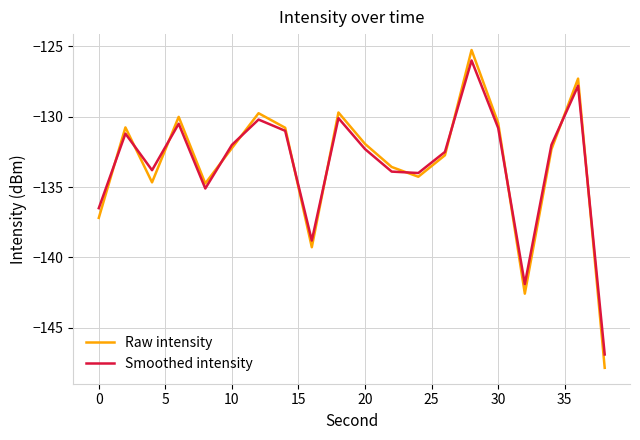

What is the smallest value displayed?

-147.8